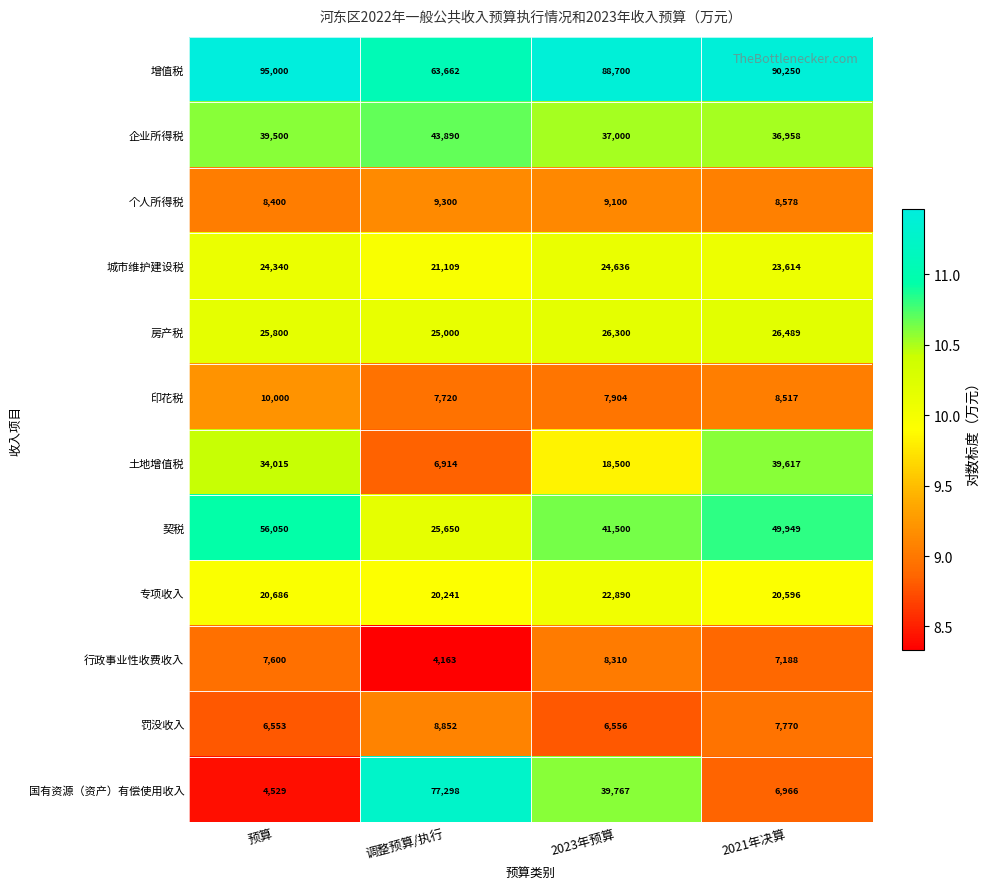

How many 契税 values are between 41500 and 56050?

3